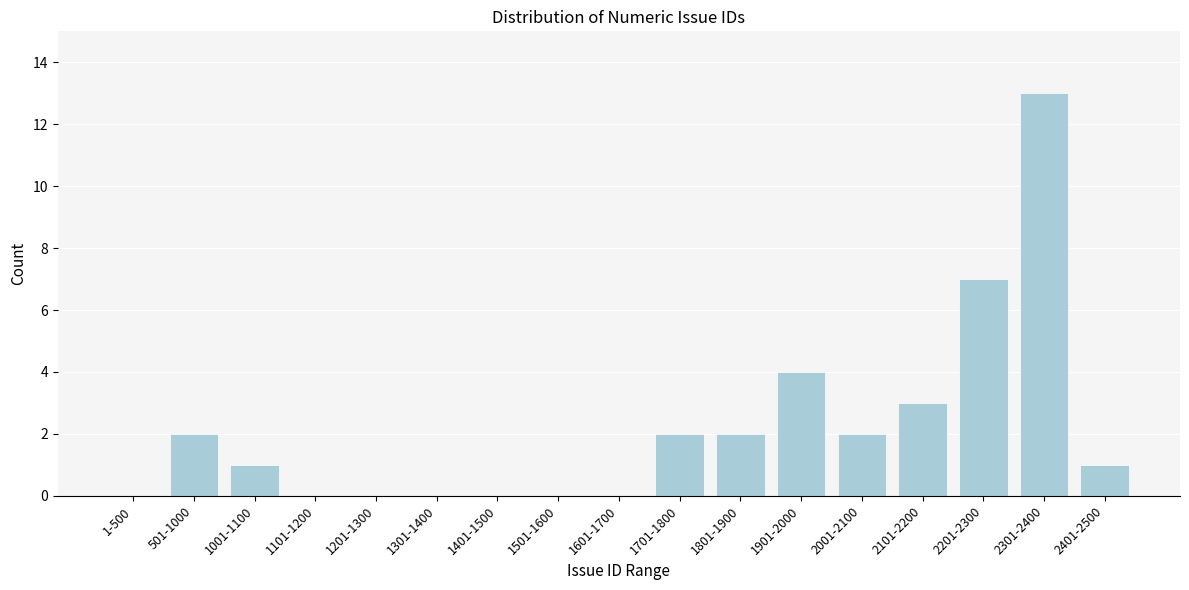

Reading right to left, extract all data points from this chart.

2401-2500=1	2301-2400=13	2201-2300=7	2101-2200=3	2001-2100=2	1901-2000=4	1801-1900=2	1701-1800=2	1601-1700=0	1501-1600=0	1401-1500=0	1301-1400=0	1201-1300=0	1101-1200=0	1001-1100=1	501-1000=2	1-500=0